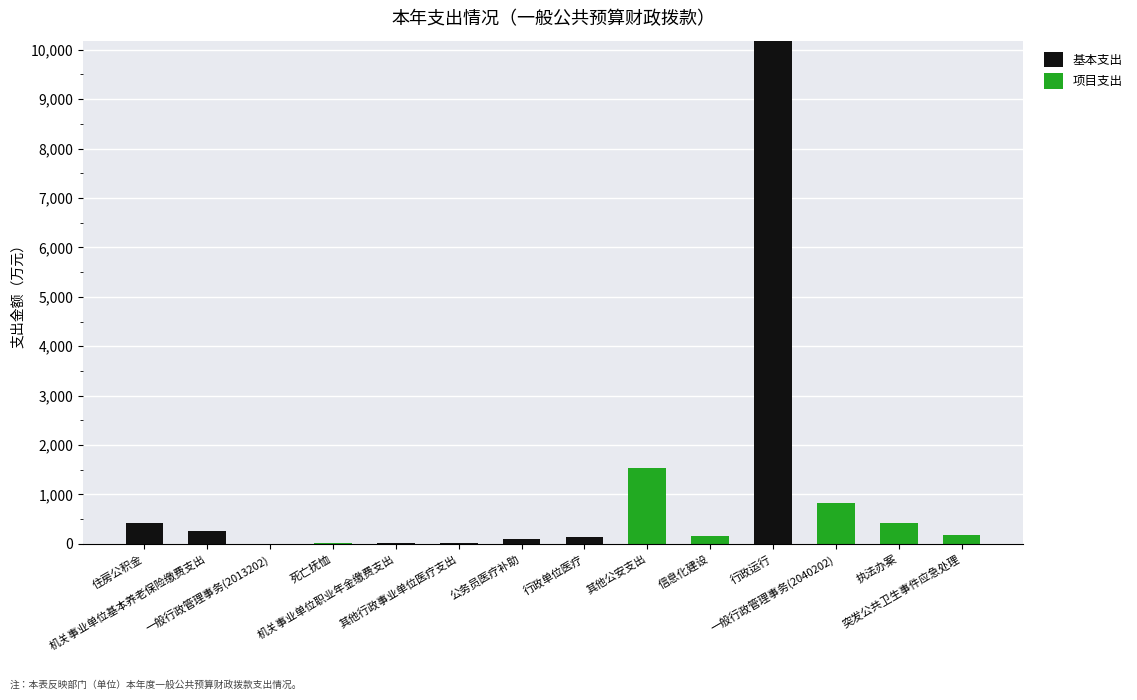

What is the difference between the second highest and minimum values in the 基本支出 series?

426.9